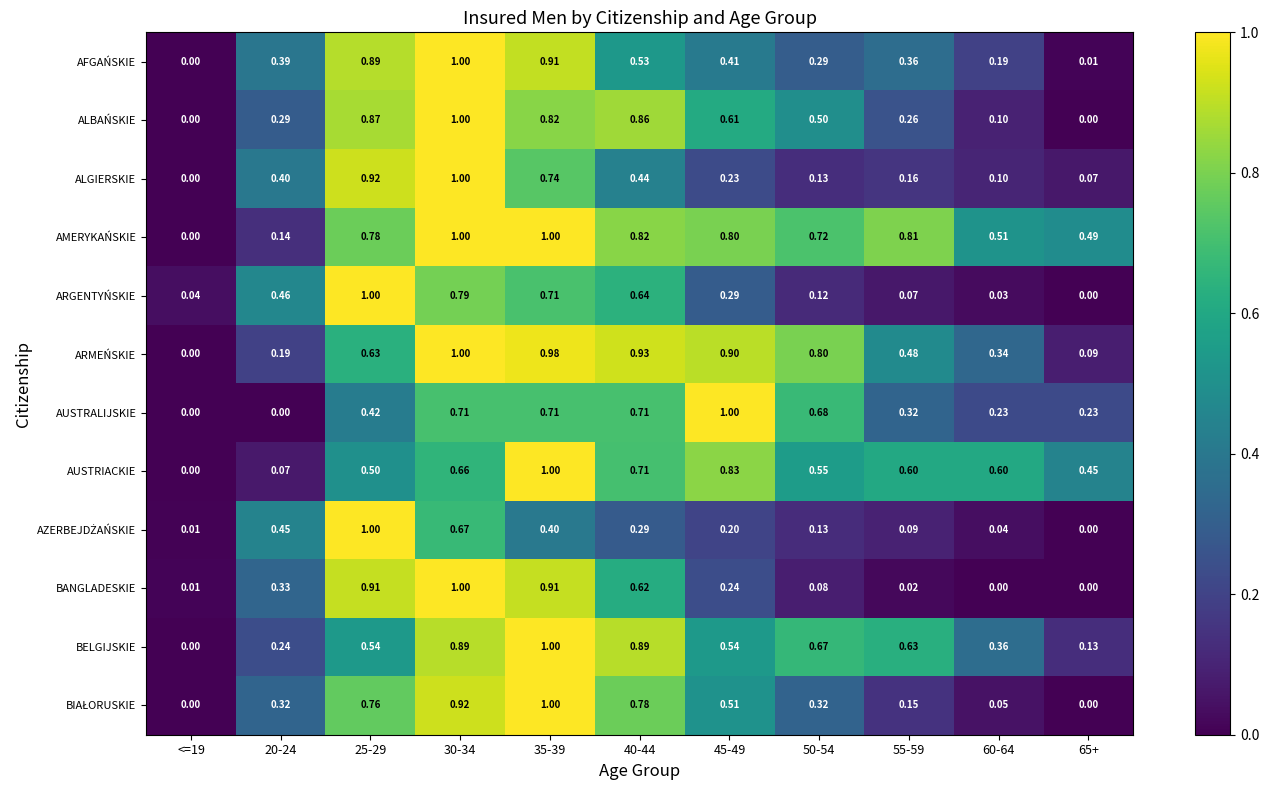

Which series changed the most between 55-59 and 60-64?

AMERYKAŃSKIE